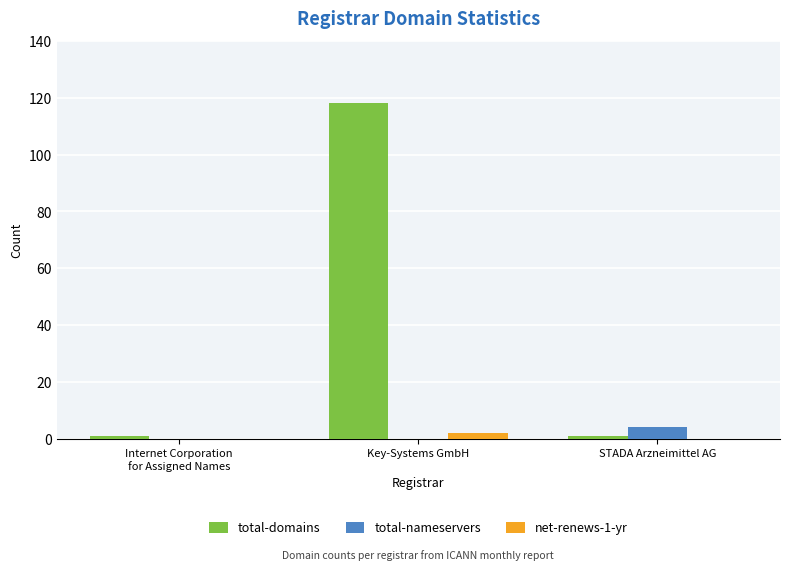

What is the total value across all series at Internet Corporation
for Assigned Names?

1